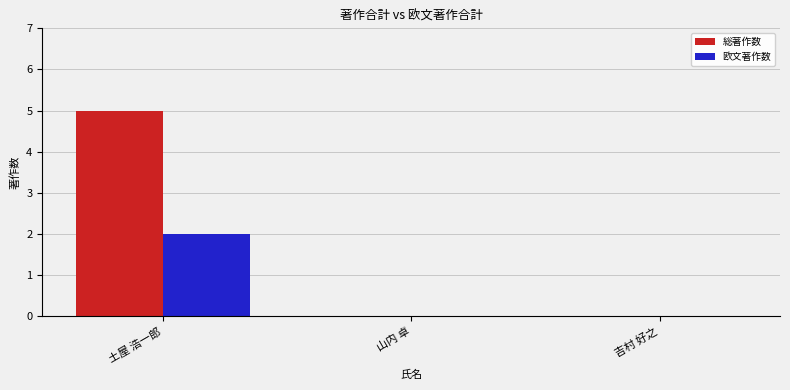

Reading left to right, list all the values displayed in this chart.

総著作数: 5	0	0
欧文著作数: 2	0	0